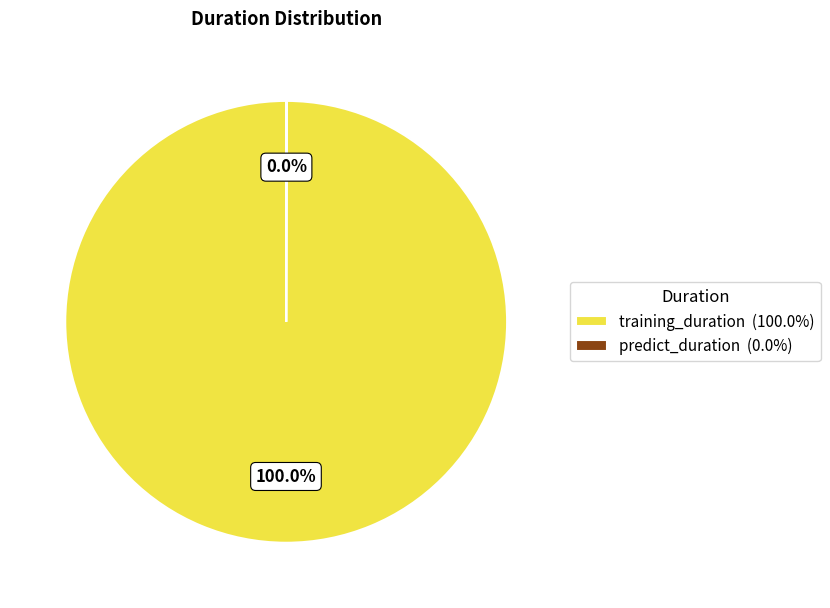

Does any single category account for the majority?

Yes